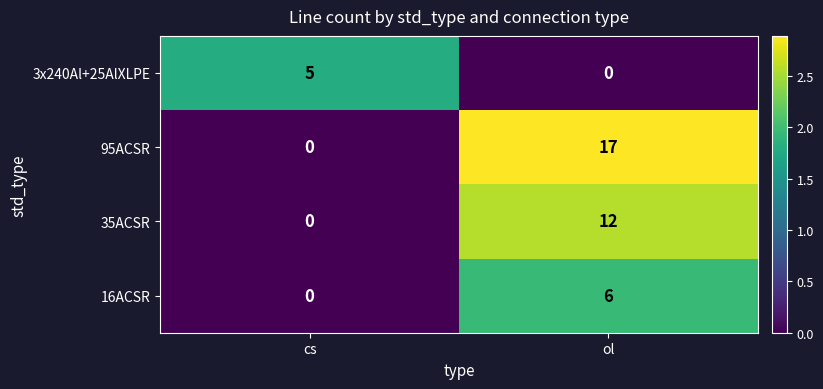

Between cs and ol, which series saw the biggest shift?

95ACSR